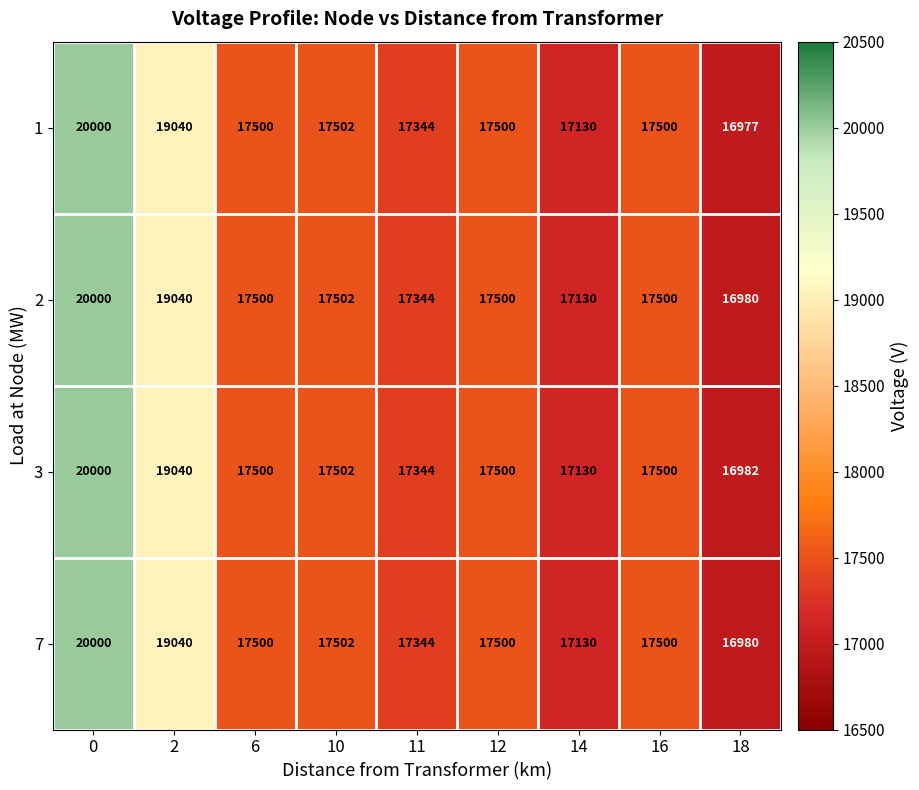

At which label does 1 reach its minimum?

18